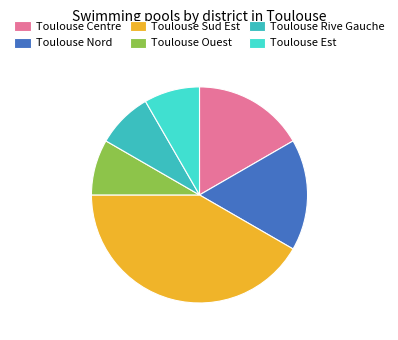

How many segments does this pie chart have?

6